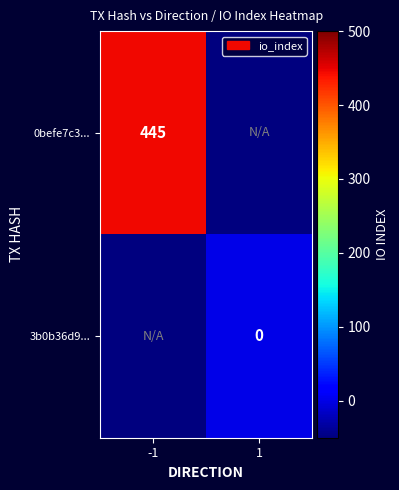

Is it true that 0befe7c3... equals 445 at -1?

True